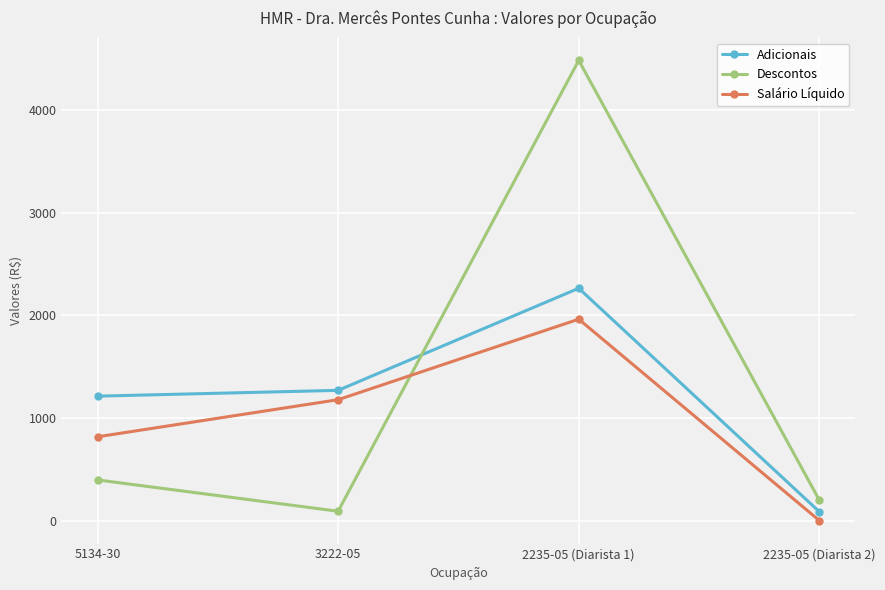

True or false: Adicionais and Salário Líquido intersect in this chart.

False